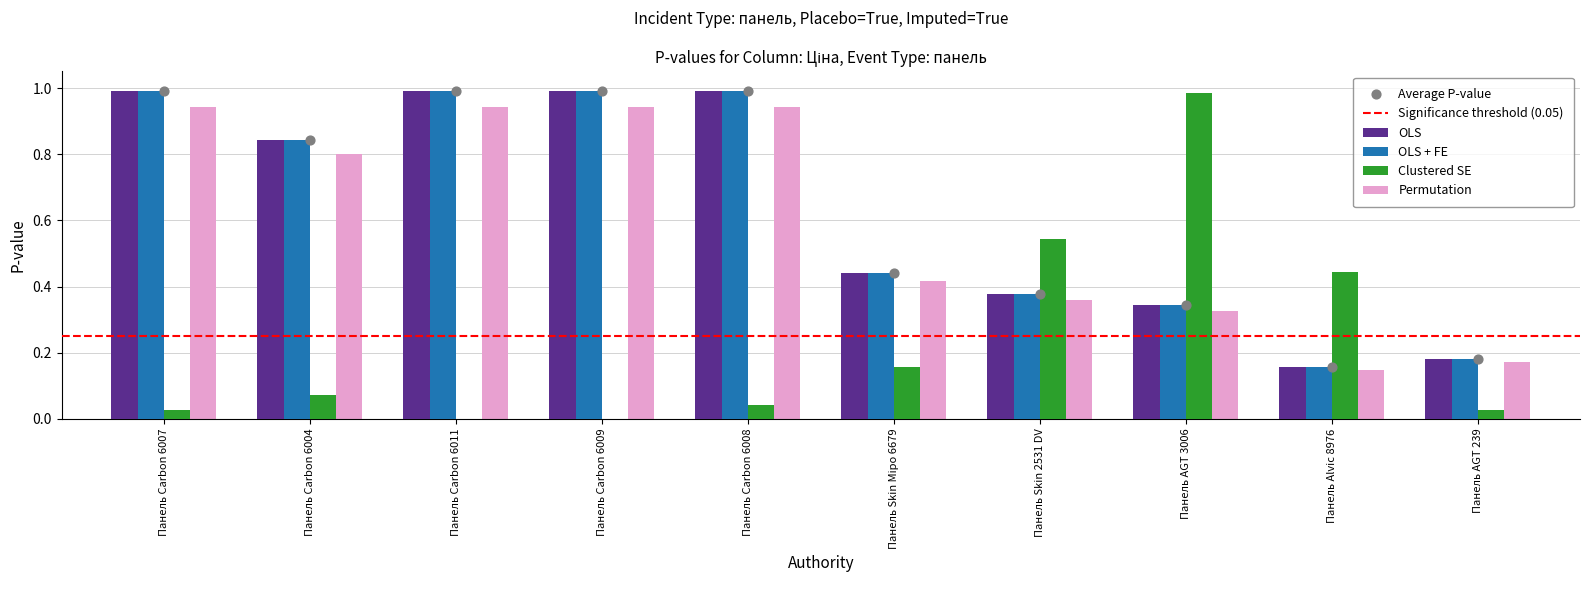

What is the total value across all series at Панель Skin 2531 DV?

1.7